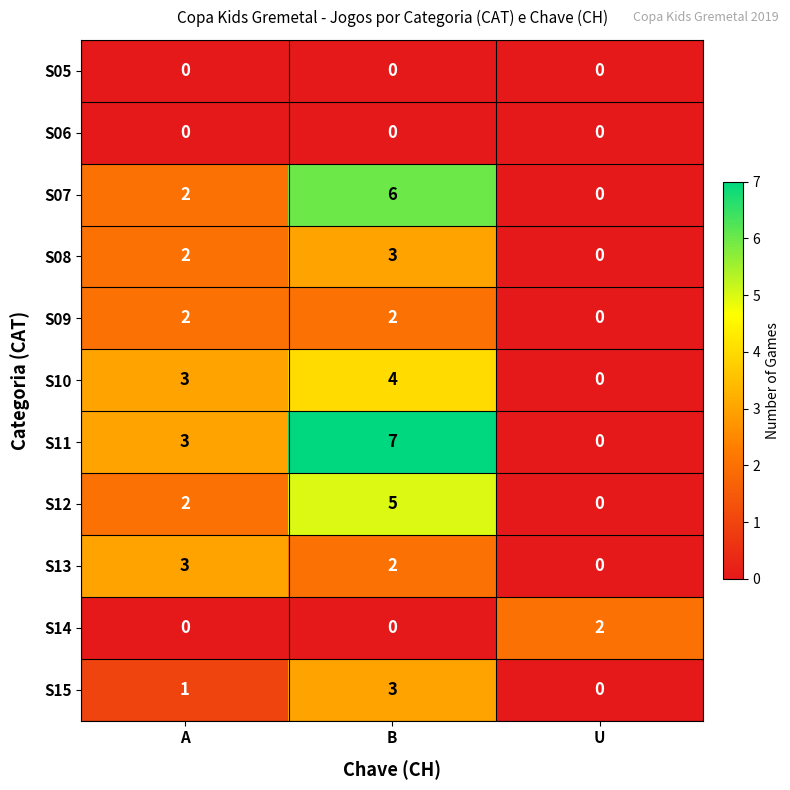

Where does the S13 series first go above 2?

A